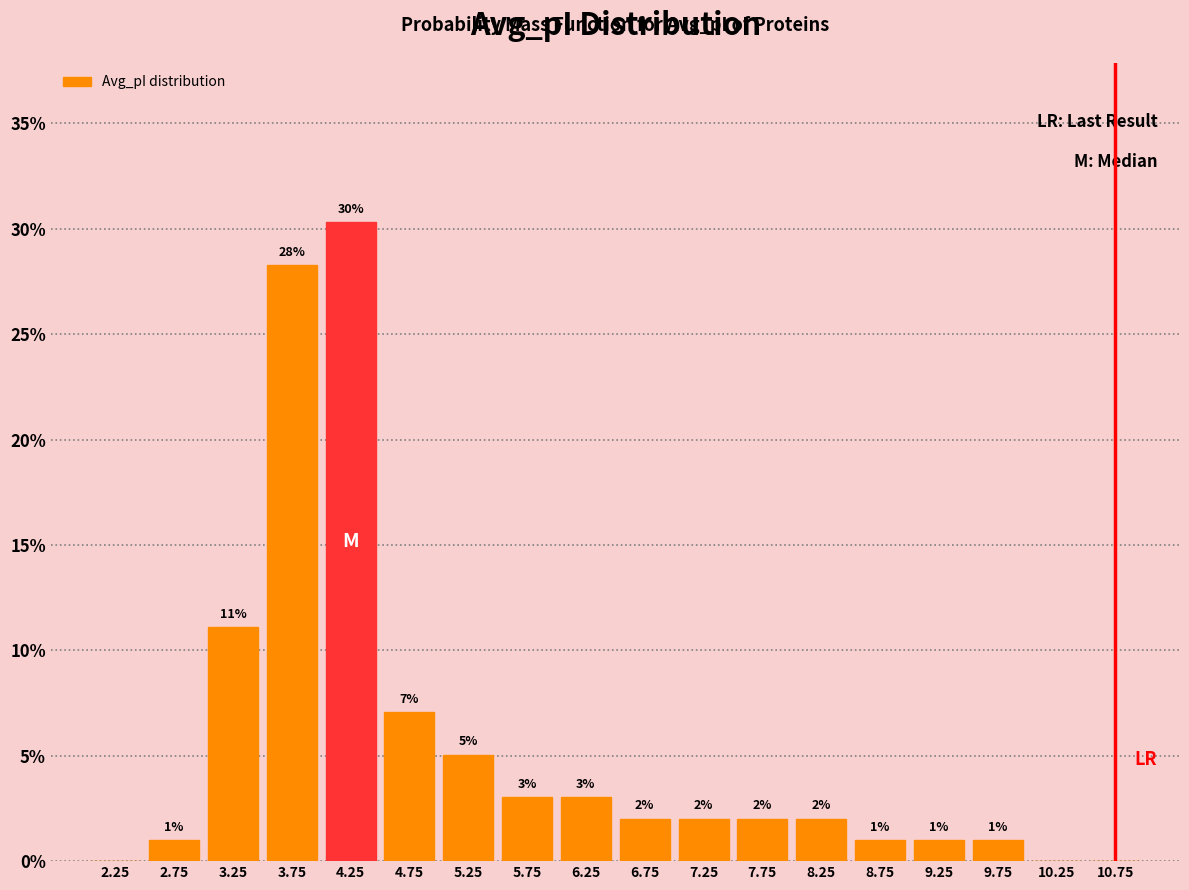

What is the change in value from 7.75 to 9.75?

-1.0